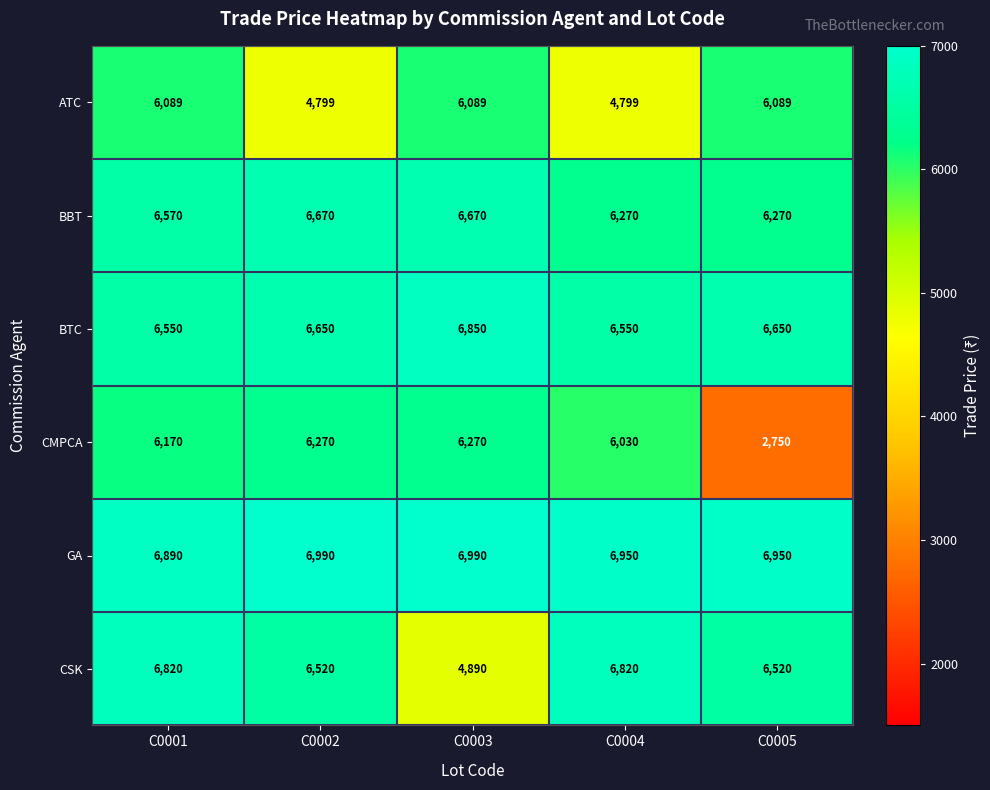

What is the minimum value for ATC?

4799